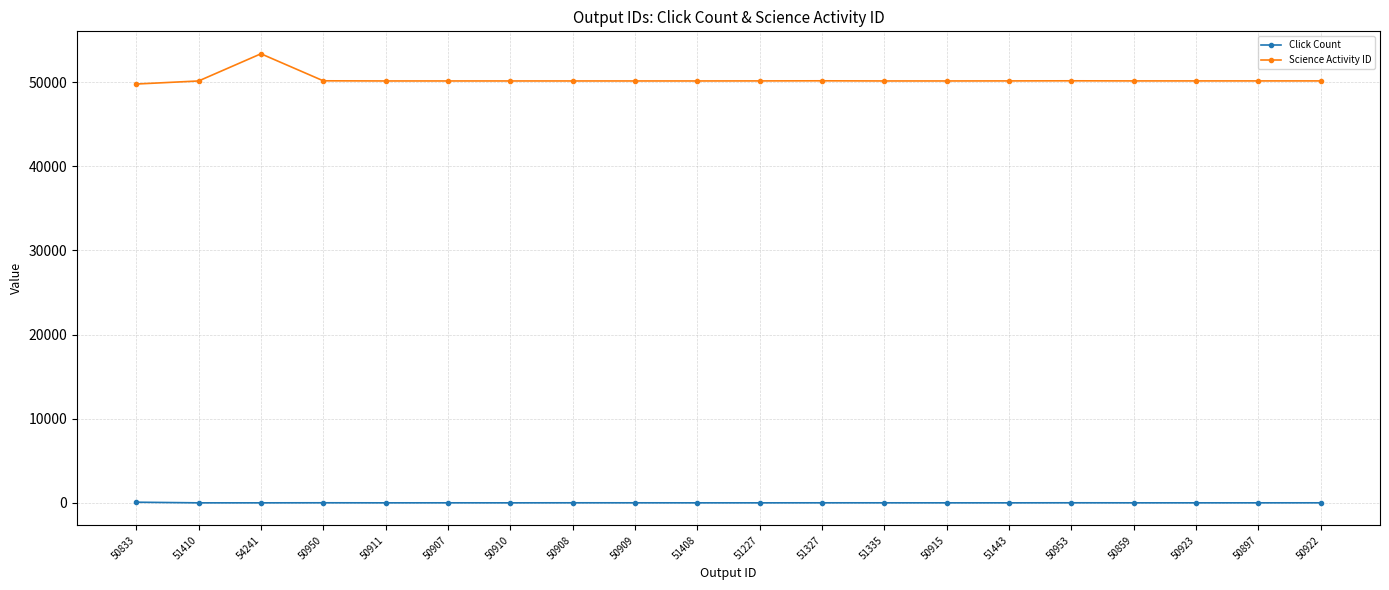

True or false: Click Count has more than 1 interior local peaks.

True